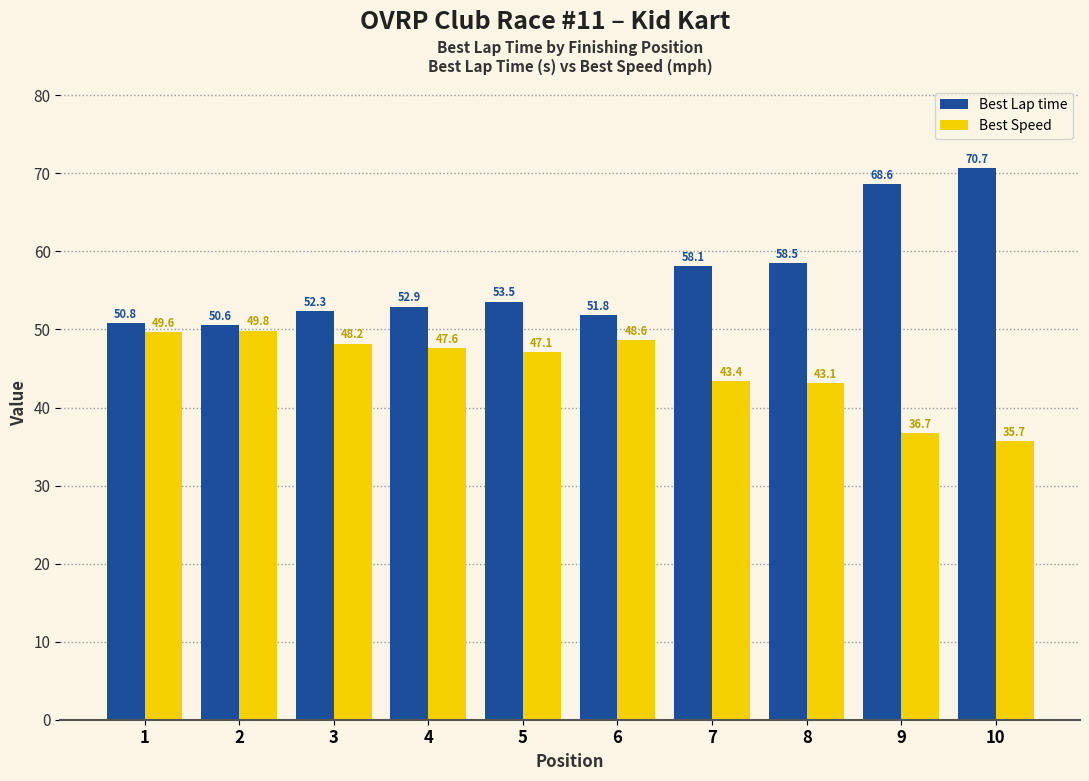

Is it true that Best Speed equals 61.8 at 7?

False